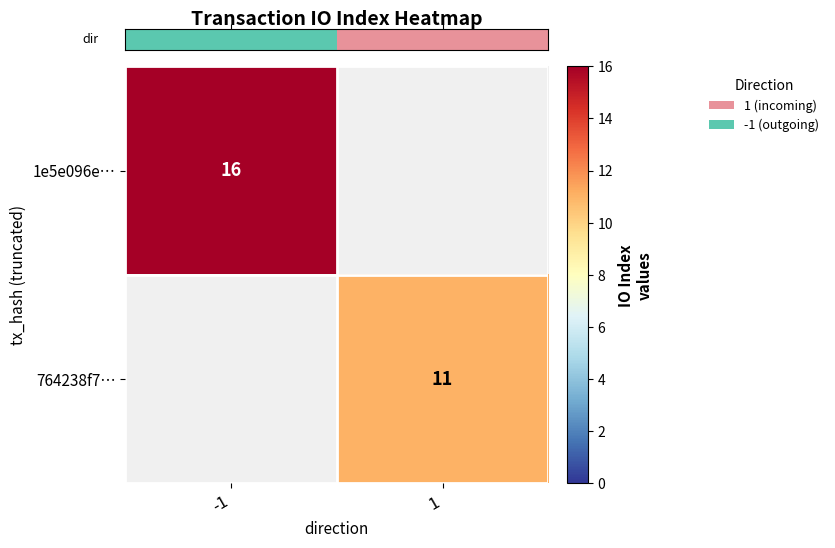

Is the value of row_1 at -1 greater than the value of row_0 at 1?

No